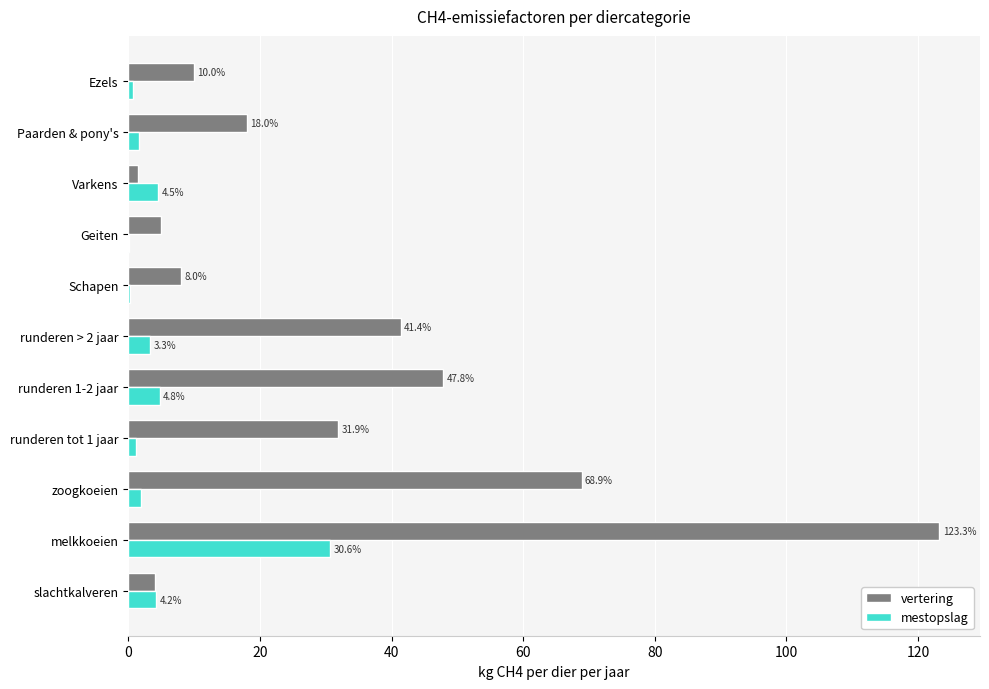

At which category does the chart reach its peak across all series?

melkkoeien